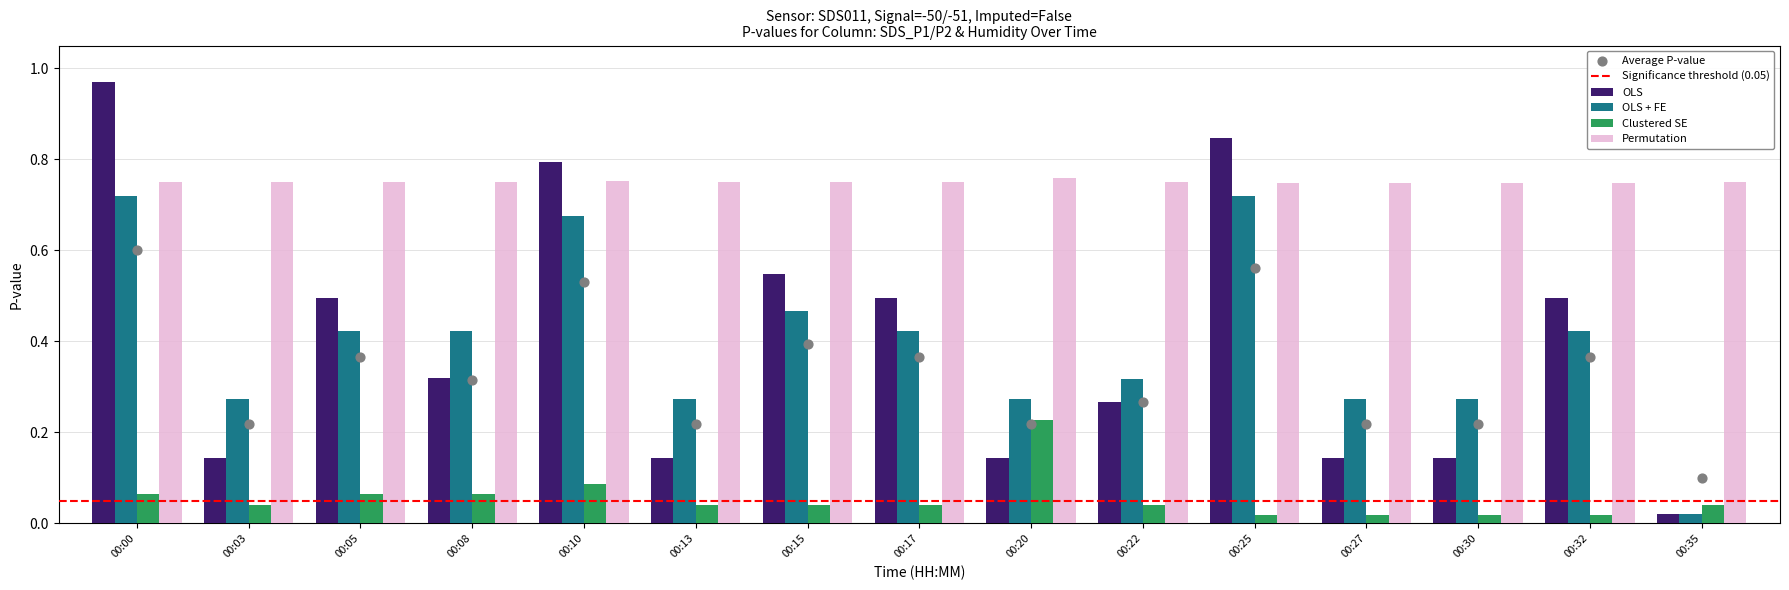

Which series has the largest Y range (max minus min)?

SDS_P1